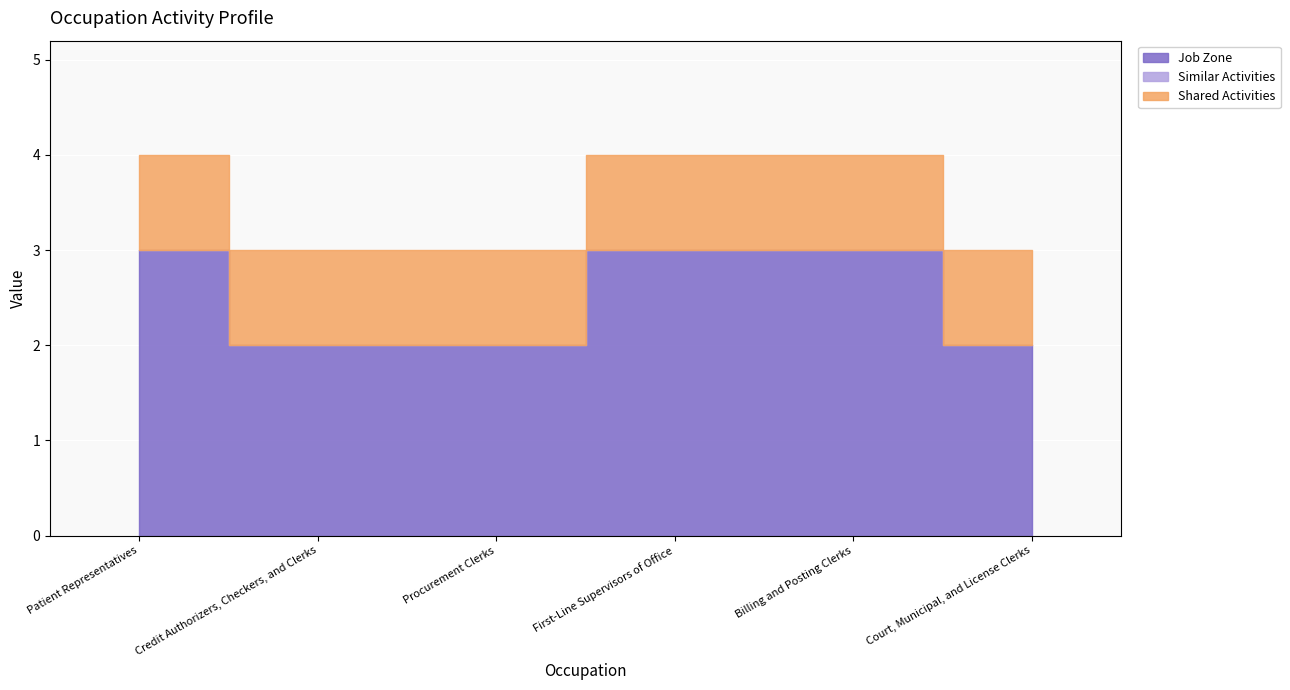

True or false: Job Zone has more than 0 points higher than both neighbors.

False